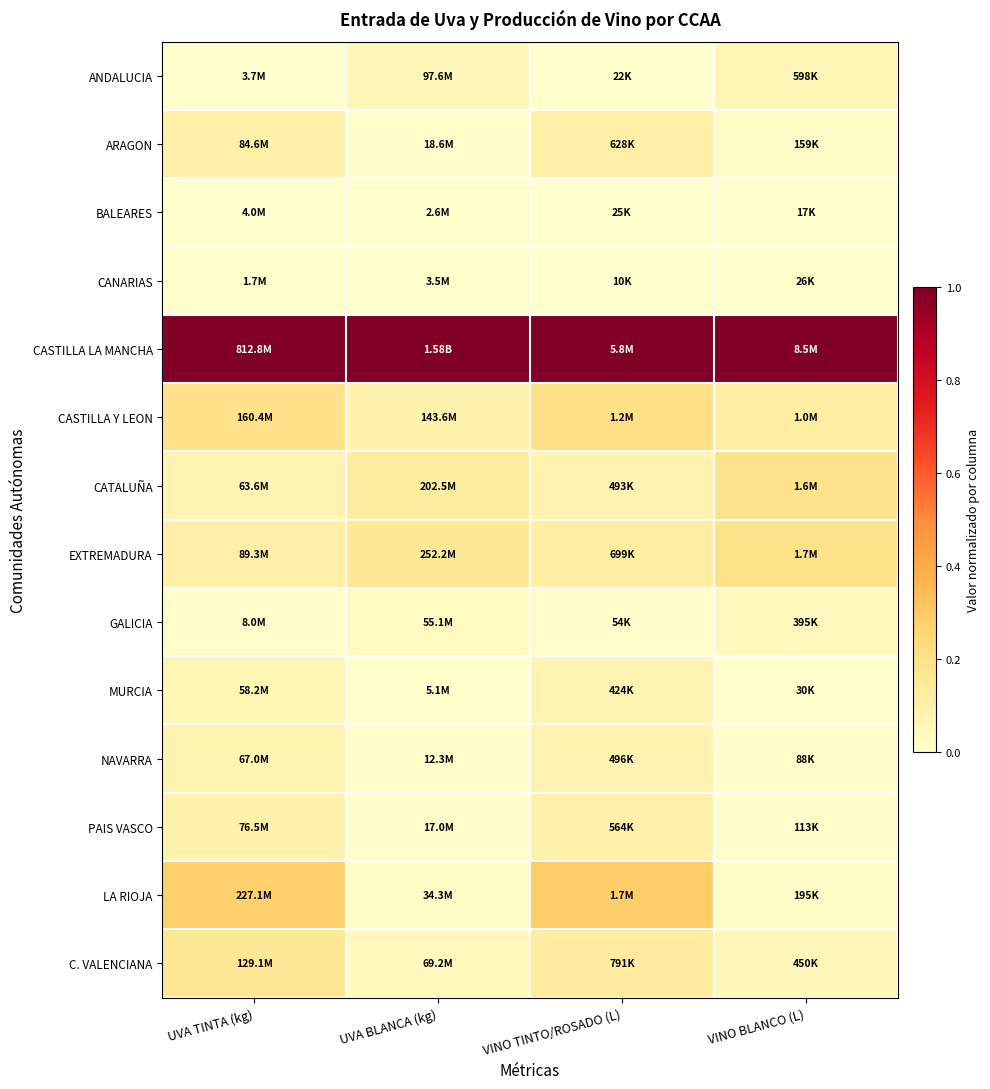

How many distinct data groups are displayed?

14